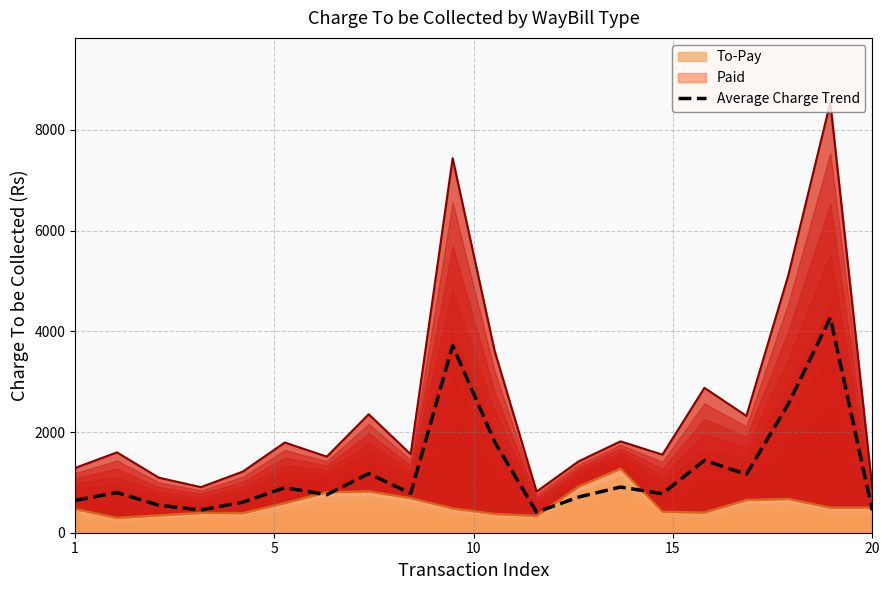

How many interior local valleys (lower than both neighbors) does the data have?

6